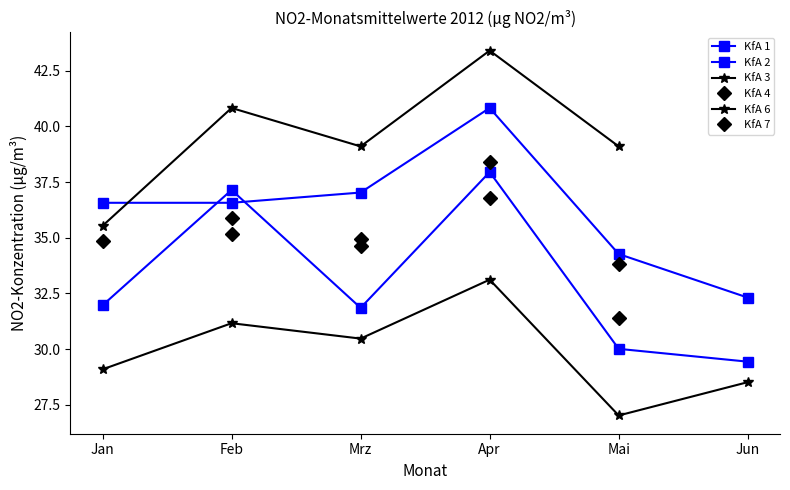

What position from the right is Jan?

6